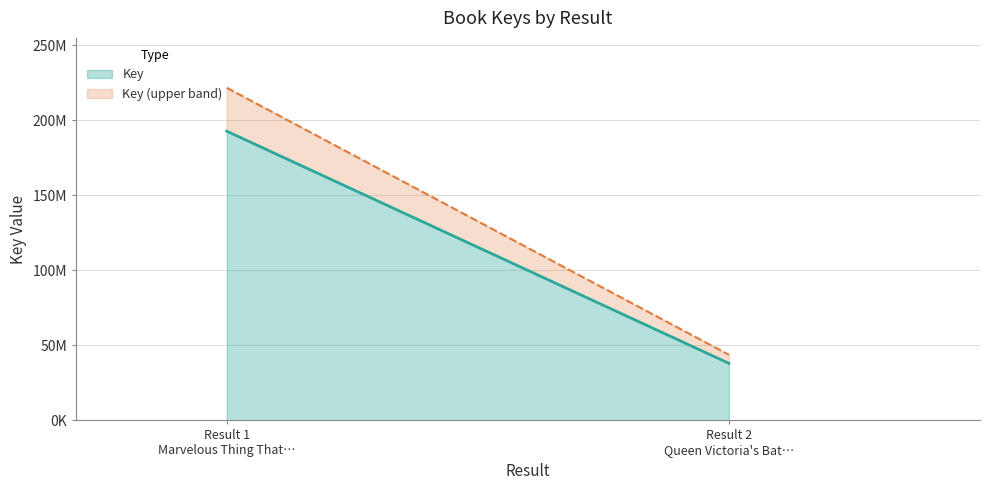

Does the chart display data point markers on the line(s)?

No